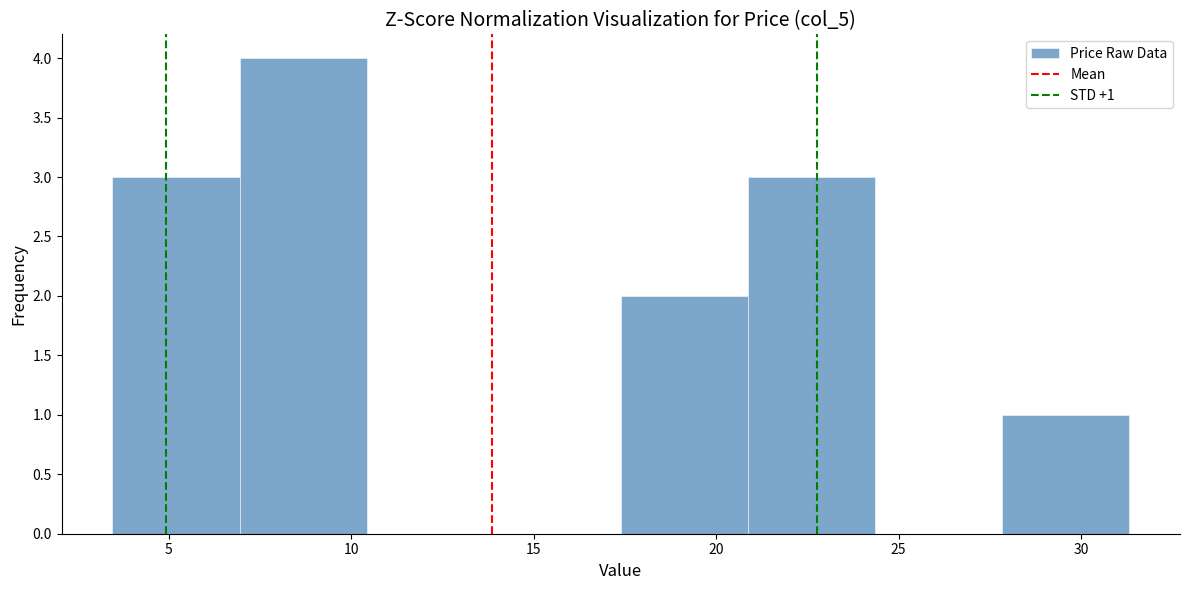

Which range on the x-axis has the tallest bar?

7.0 to 10.5